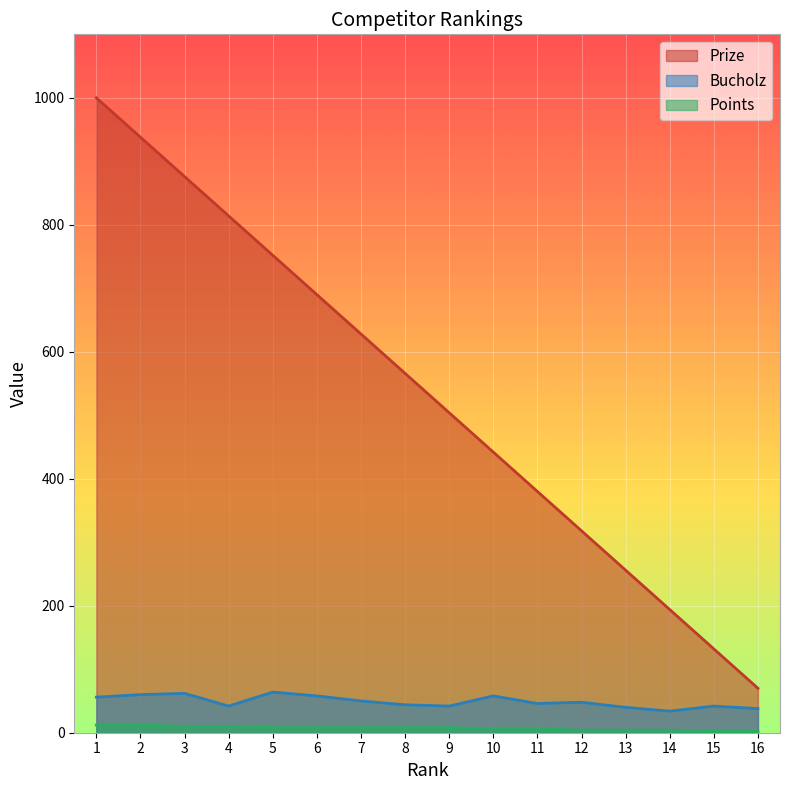

True or false: Prize and Points intersect in this chart.

False